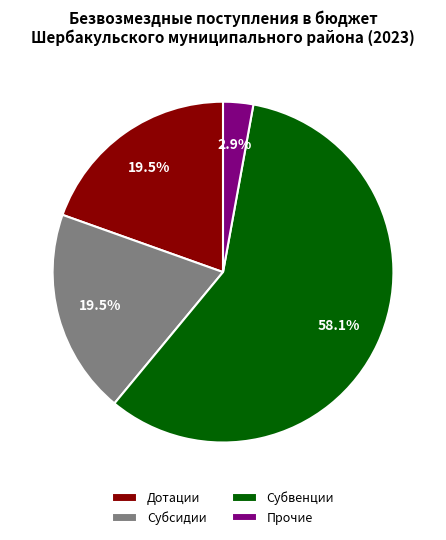

What is the ratio of the value at Субвенции to the value at Дотации?

3.0